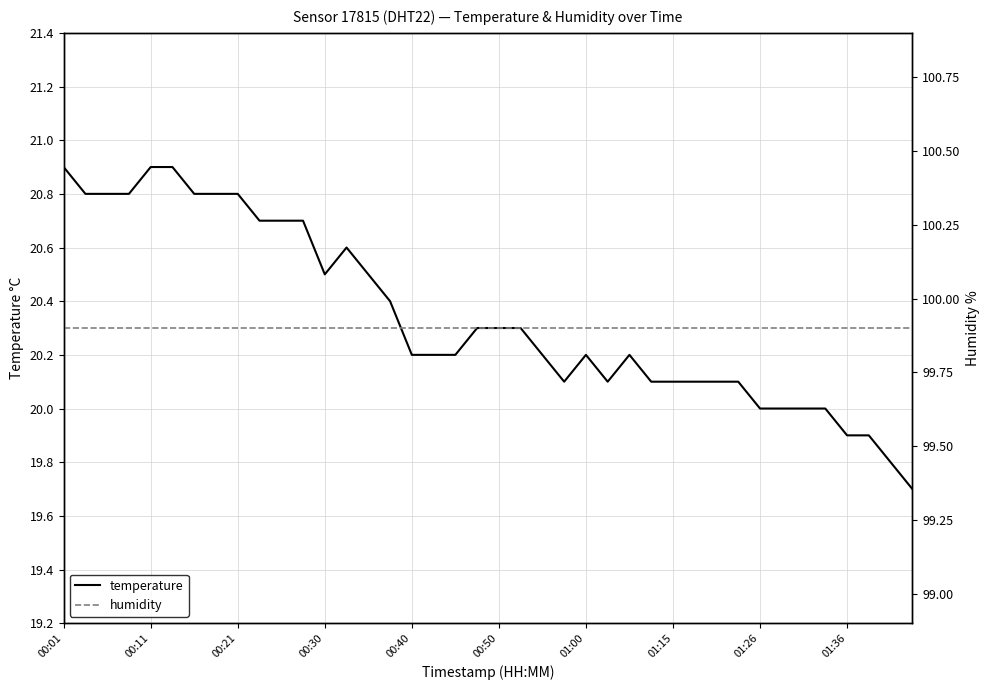

What is the average value of the temperature series?

20.3